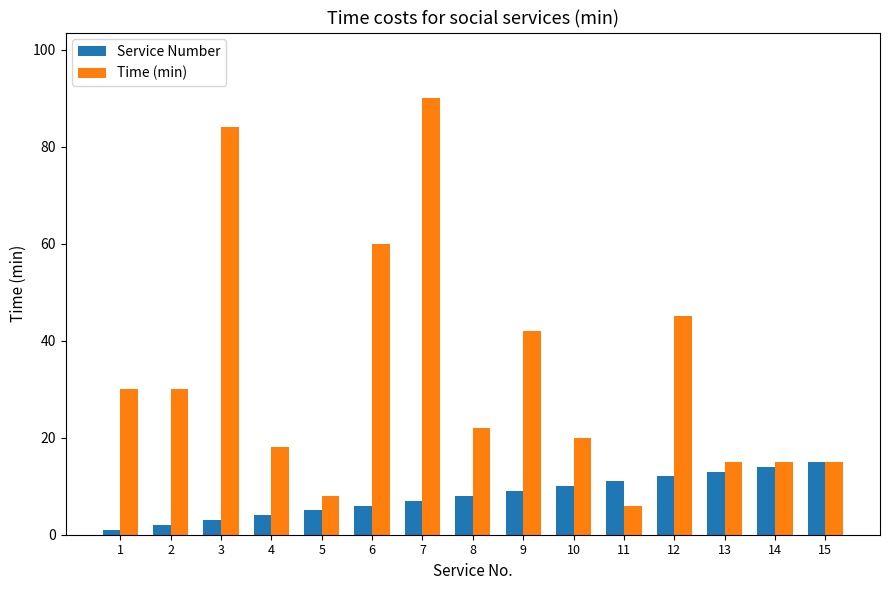

Count the number of categories in the chart.

15